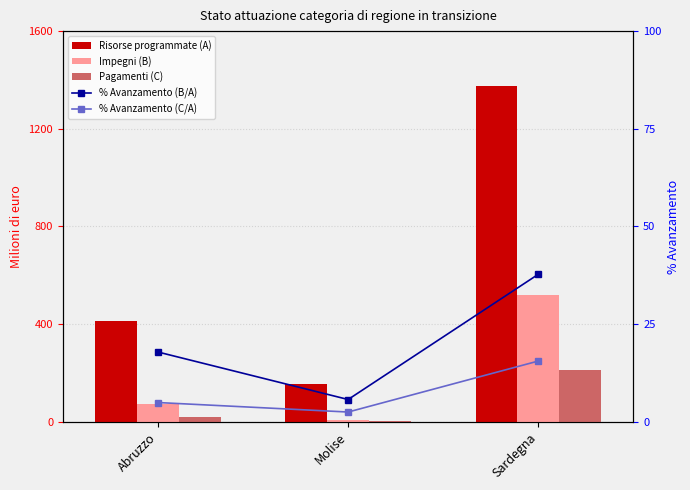

What is the value of the Impegni (B) bar at the 1st from the left?

74.0